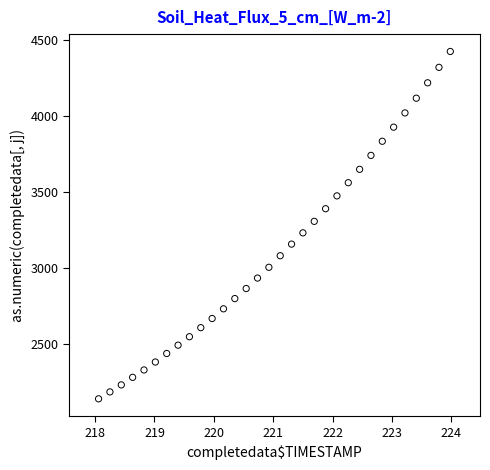

What is the range of X values (max minus min)?

5.9